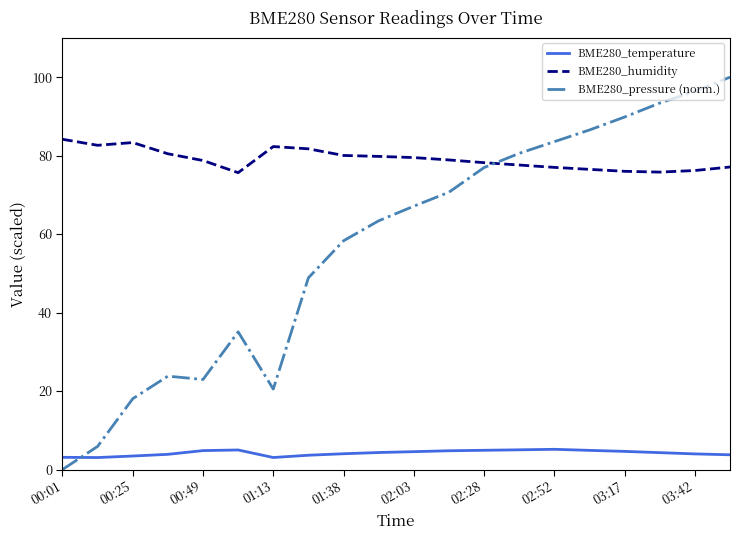

Count the number of data series in this chart.

3